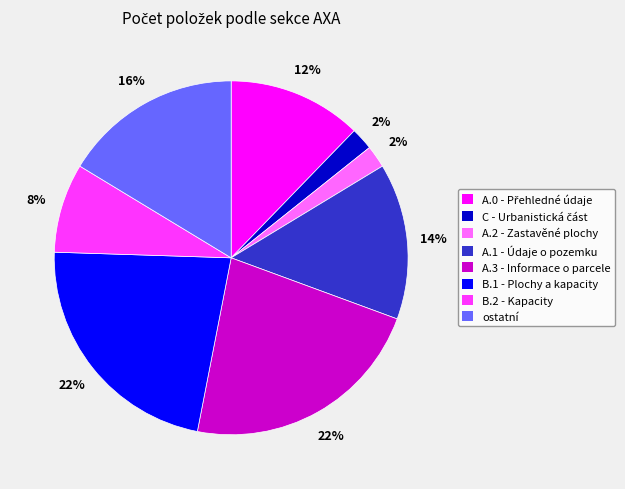

To the nearest percent, what portion does A.2 - Zastavěné plochy represent?

2%